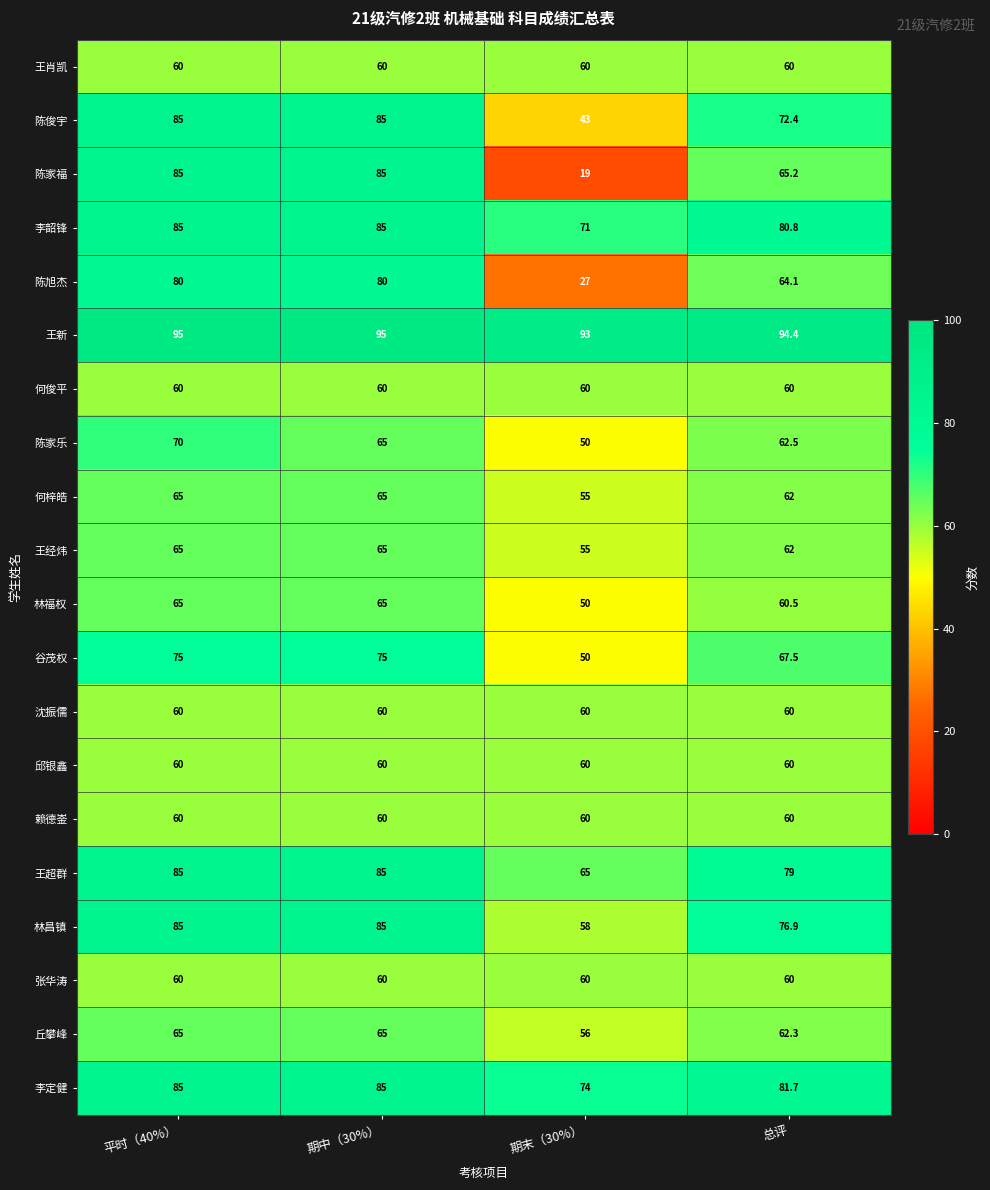

What is the greatest value displayed?

95.0